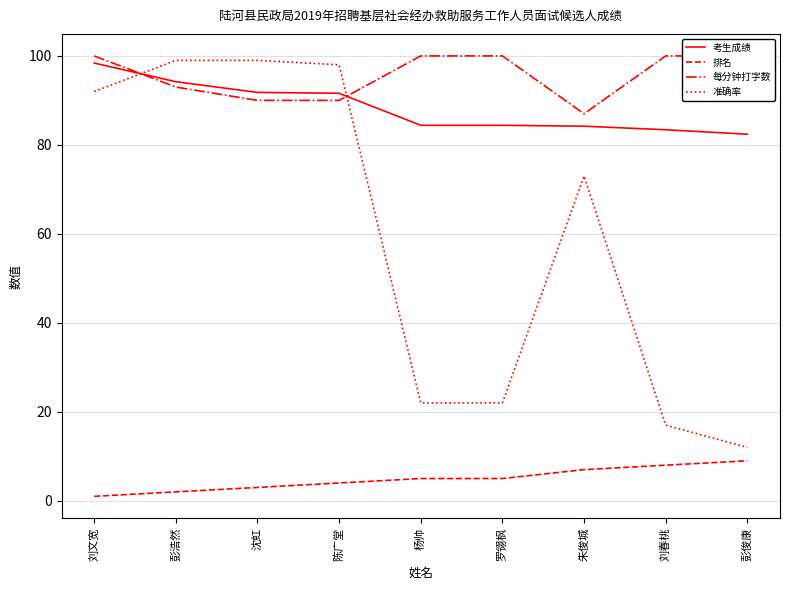

What is the approximate value of 准确率 at 陈广堂?

98.0